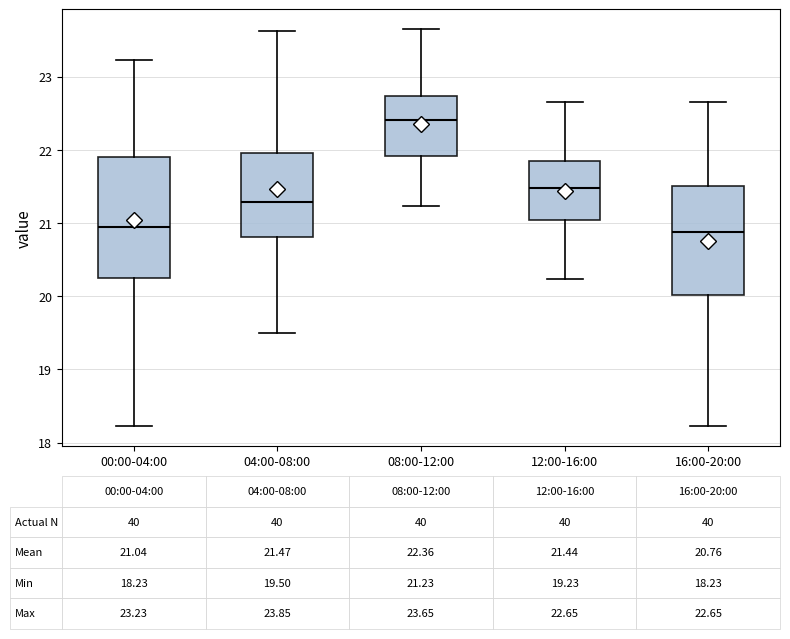

Comparing the boxes themselves (not the whiskers), which one is the tallest?

00:00-04:00